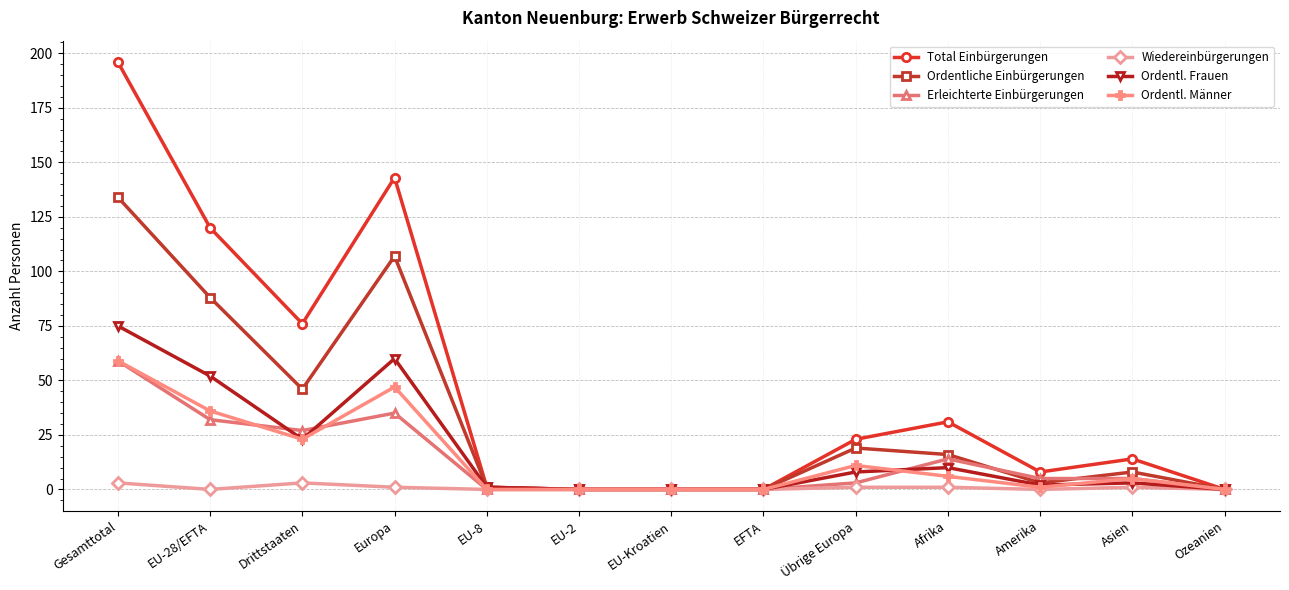

Reading left to right, list all the values displayed in this chart.

Total Einbürgerungen: Gesamttotal=196	EU-28/EFTA=120	Drittstaaten=76	Europa=143	EU-8=1	EU-2=0	EU-Kroatien=0	EFTA=0	Übrige Europa=23	Afrika=31	Amerika=8	Asien=14	Ozeanien=0
Ordentliche Einbürgerungen: Gesamttotal=134	EU-28/EFTA=88	Drittstaaten=46	Europa=107	EU-8=1	EU-2=0	EU-Kroatien=0	EFTA=0	Übrige Europa=19	Afrika=16	Amerika=3	Asien=8	Ozeanien=0
Erleichterte Einbürgerungen: Gesamttotal=59	EU-28/EFTA=32	Drittstaaten=27	Europa=35	EU-8=0	EU-2=0	EU-Kroatien=0	EFTA=0	Übrige Europa=3	Afrika=14	Amerika=5	Asien=5	Ozeanien=0
Wiedereinbürgerungen: Gesamttotal=3	EU-28/EFTA=0	Drittstaaten=3	Europa=1	EU-8=0	EU-2=0	EU-Kroatien=0	EFTA=0	Übrige Europa=1	Afrika=1	Amerika=0	Asien=1	Ozeanien=0
Ordentl. Frauen: Gesamttotal=75	EU-28/EFTA=52	Drittstaaten=23	Europa=60	EU-8=1	EU-2=0	EU-Kroatien=0	EFTA=0	Übrige Europa=8	Afrika=10	Amerika=2	Asien=3	Ozeanien=0
Ordentl. Männer: Gesamttotal=59	EU-28/EFTA=36	Drittstaaten=23	Europa=47	EU-8=0	EU-2=0	EU-Kroatien=0	EFTA=0	Übrige Europa=11	Afrika=6	Amerika=1	Asien=5	Ozeanien=0